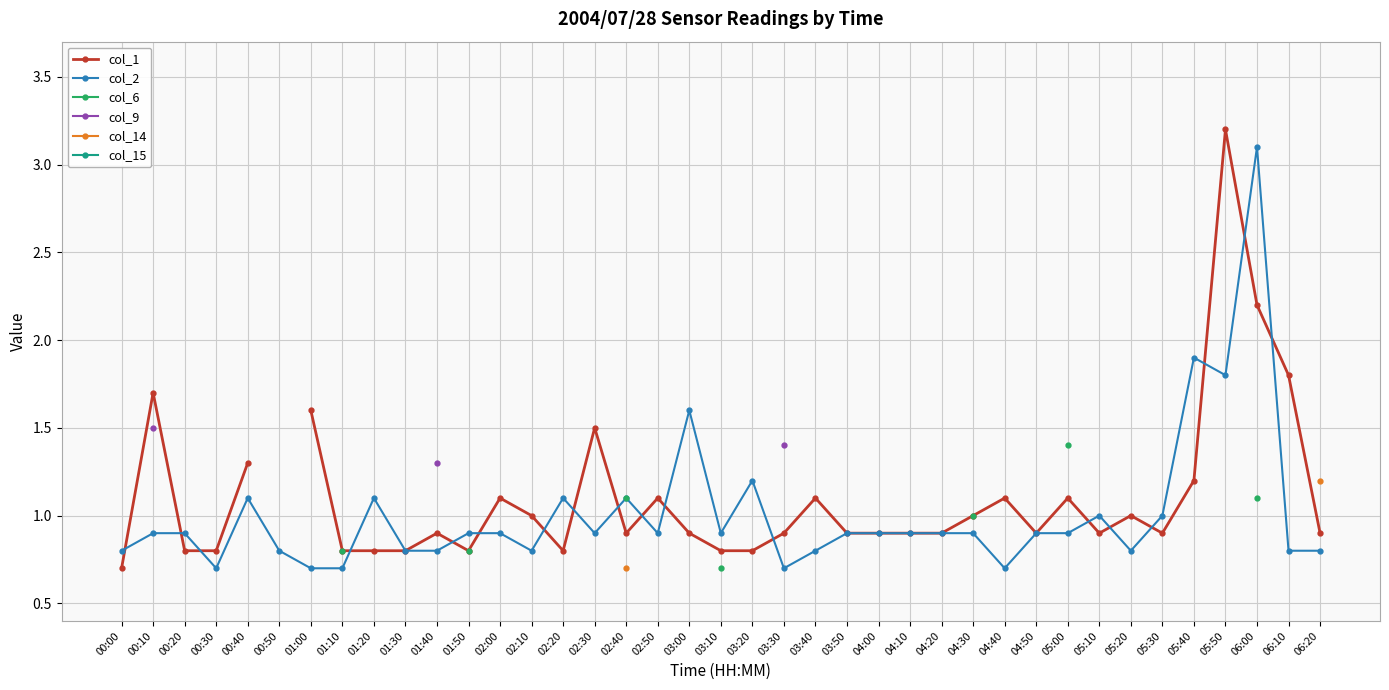

Which category has the lowest value across all series?

00:00